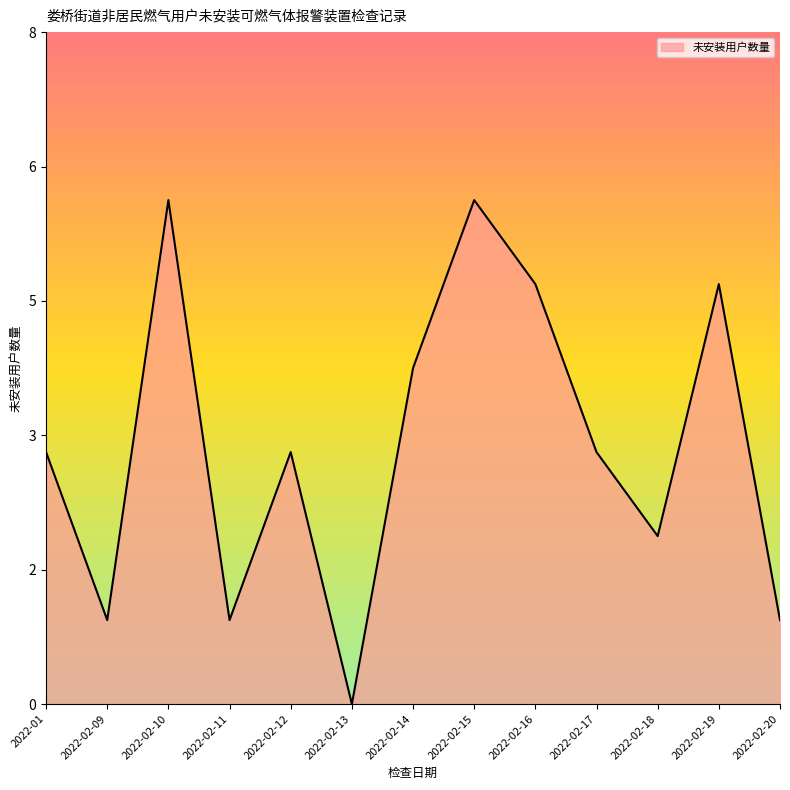

List the labels in order of value, largest first.

2022-02-10, 2022-02-15, 2022-02-16, 2022-02-19, 2022-02-14, 2022-01, 2022-02-12, 2022-02-17, 2022-02-18, 2022-02-09, 2022-02-11, 2022-02-20, 2022-02-13